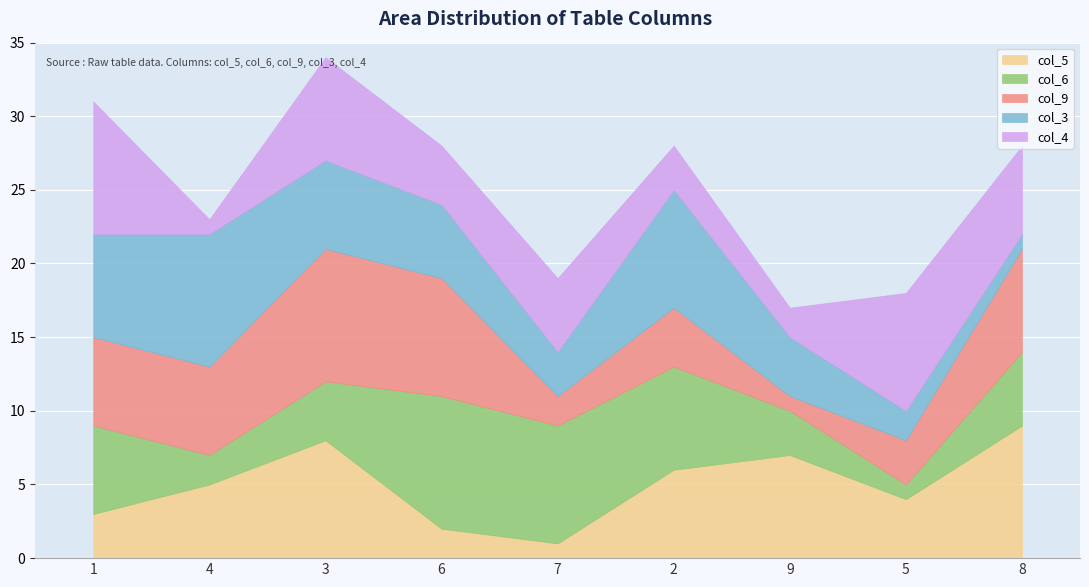

Is it true that col_5 equals 9 at 8?

True